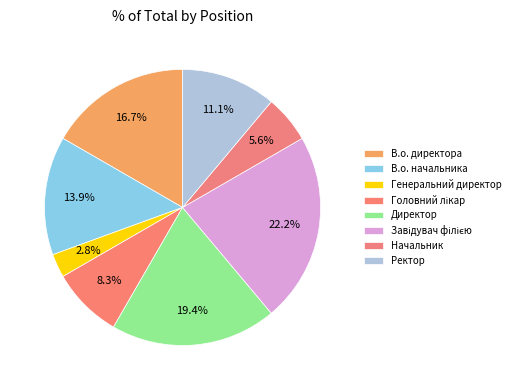

Does Генеральний директор represent more than half of the total?

No